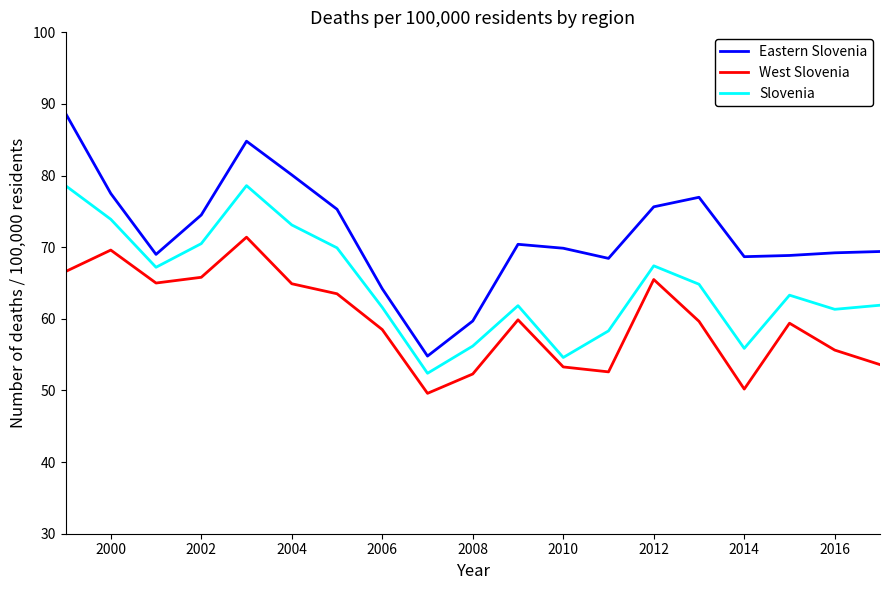

What is the minimum value shown in the chart?

49.6